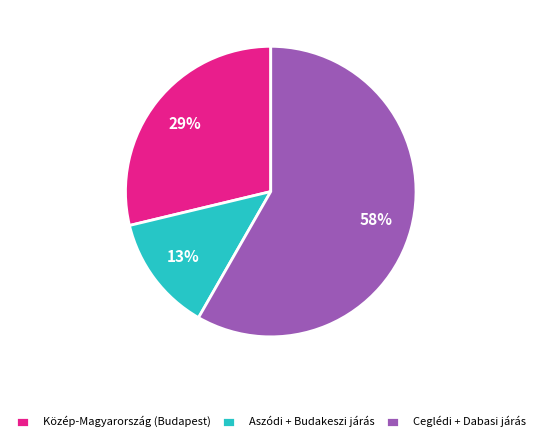

Is there a majority slice in this chart?

Yes